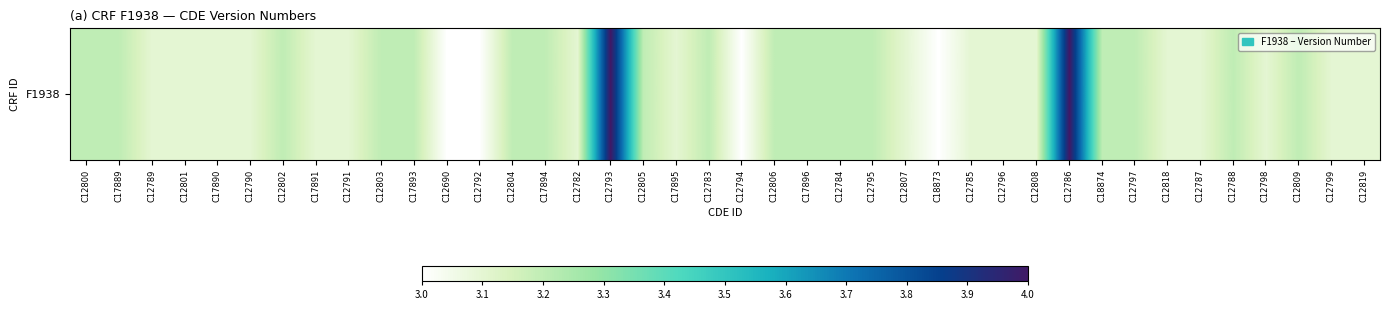

At which label is the value closest to 3?

C12690